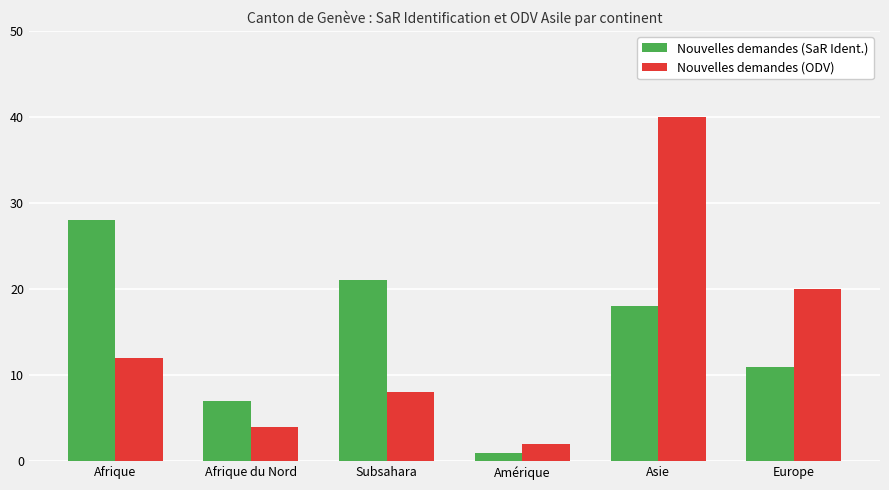

Is the value of Nouvelles demandes (ODV) at Afrique greater than the value of Nouvelles demandes (SaR Ident.) at Asie?

No